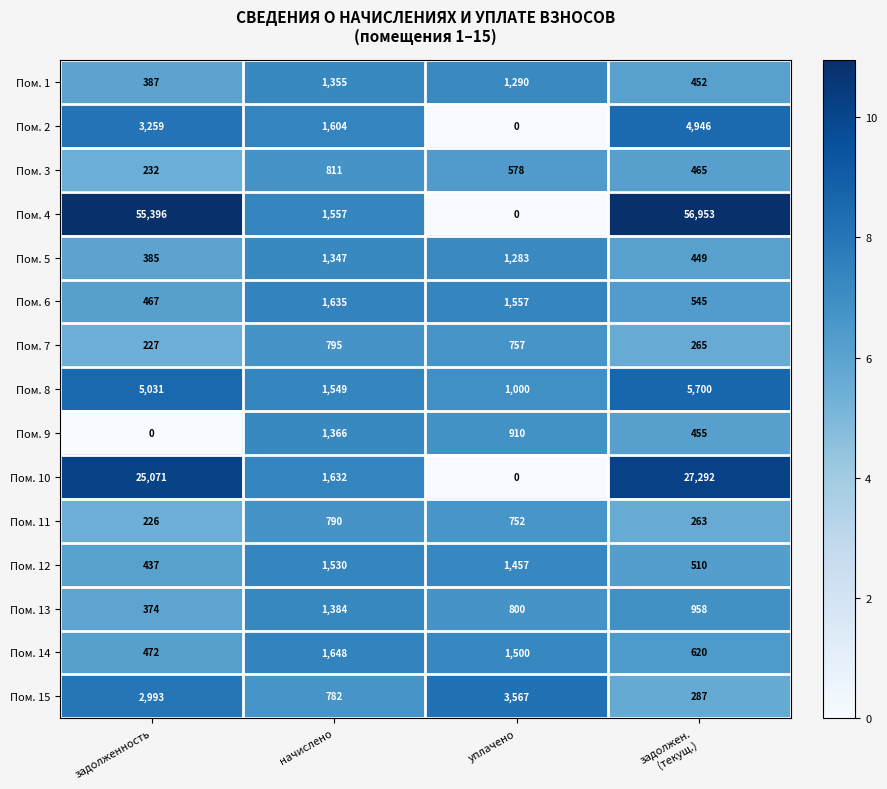

The Пом. 6 series shows 2573 at начислено. True or false?

False